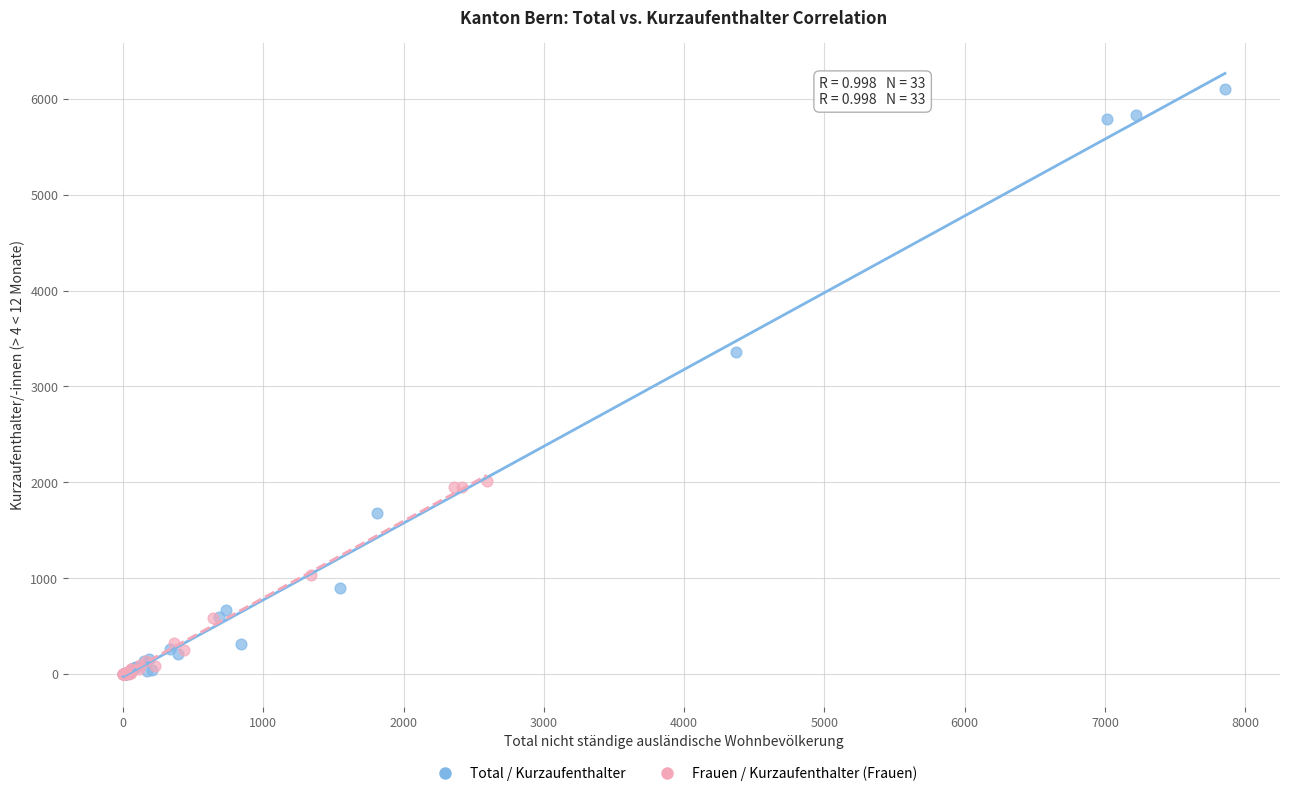

Which series has the largest Y range (max minus min)?

Total / Kurzaufenthalter